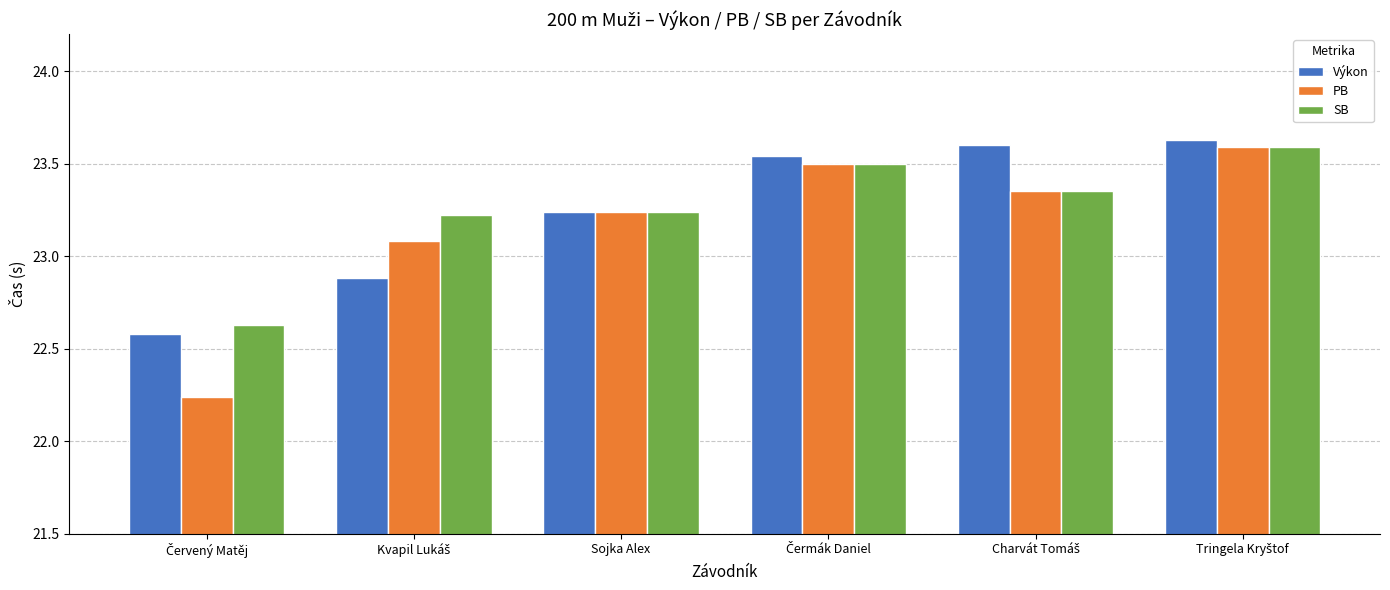

Which series has the largest range (max minus min)?

PB